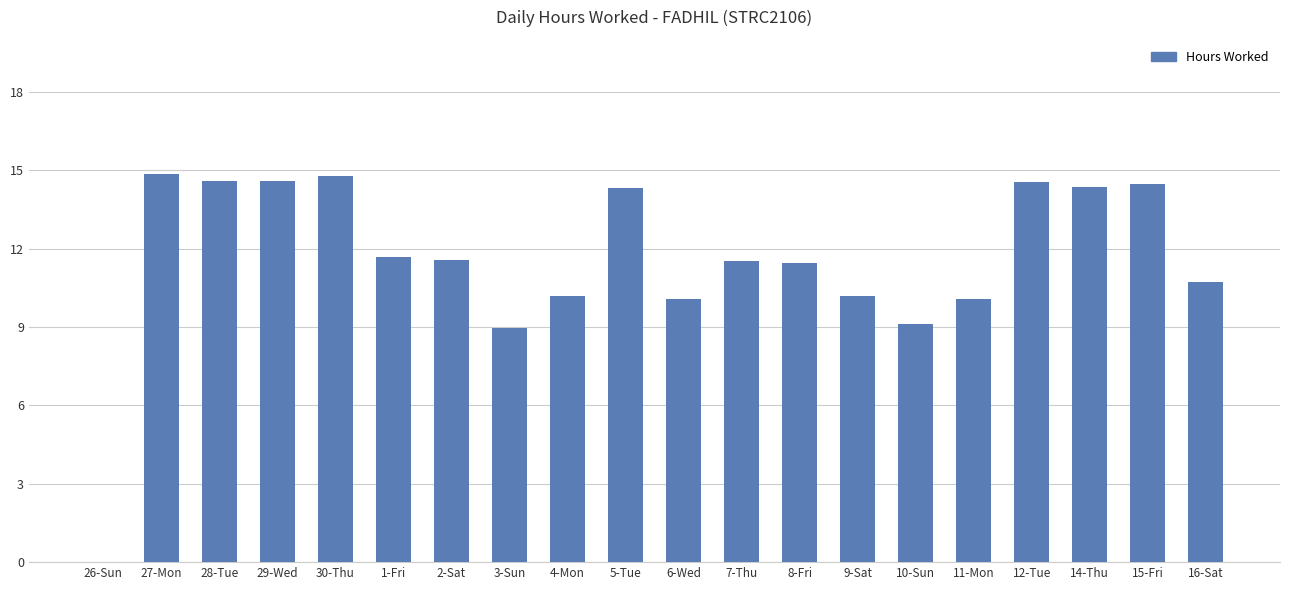

Which has a higher value, 11-Mon or 16-Sat?

16-Sat